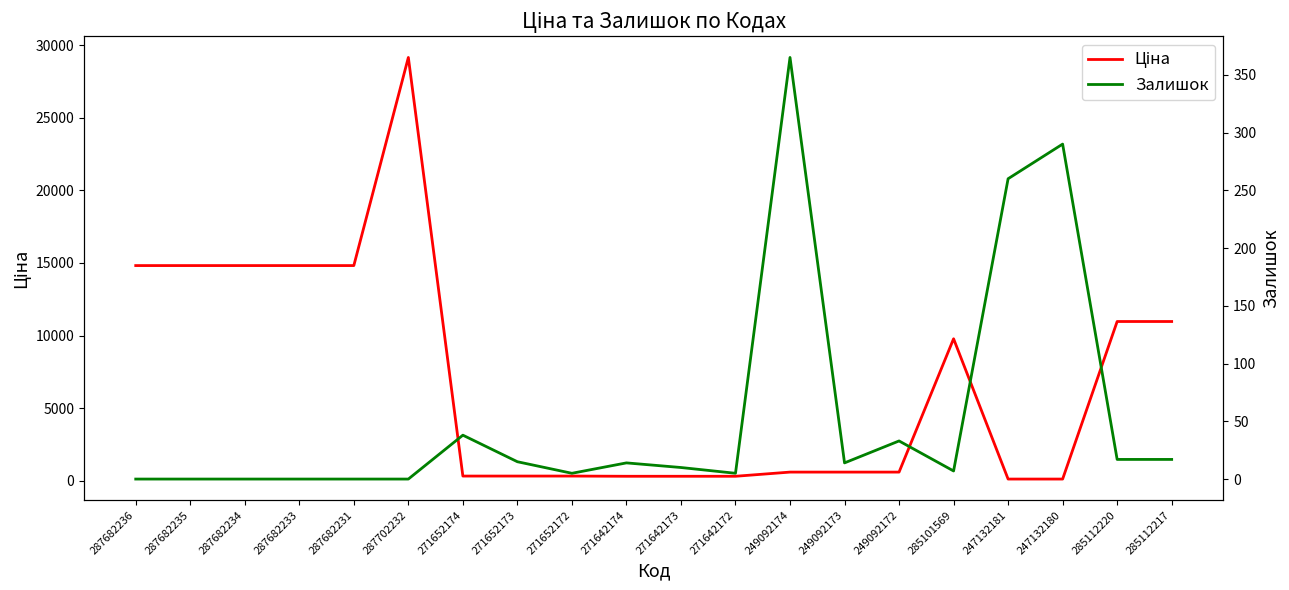

Rank the series by their maximum value, from lowest to highest.

Залишок, Ціна